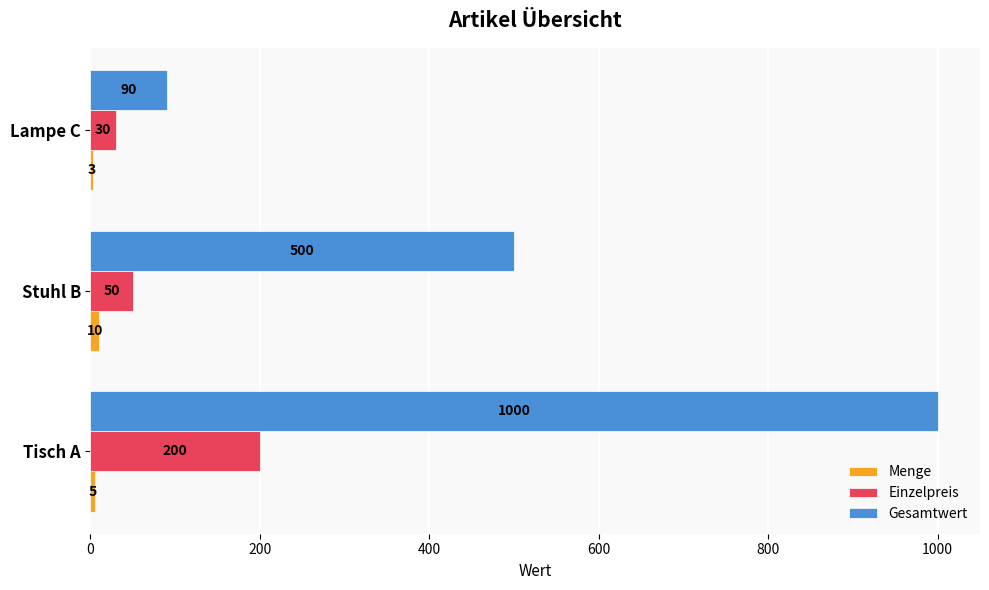

At which label is Einzelpreis closest to 115?

Stuhl B